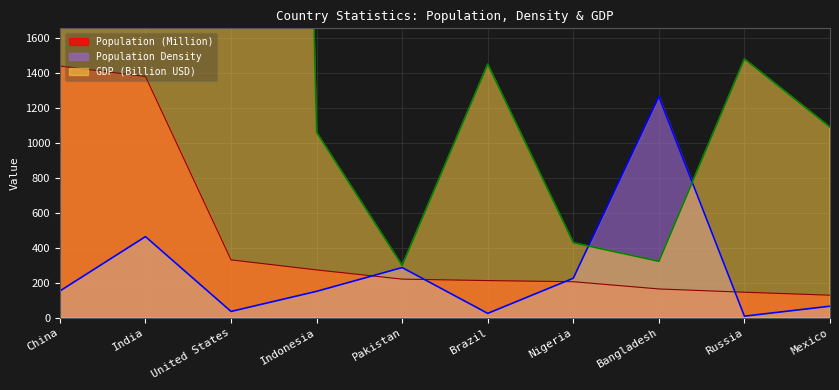

Rank the series by their maximum value, from highest to lowest.

GDP in Trillion, Population (Million), Population Density